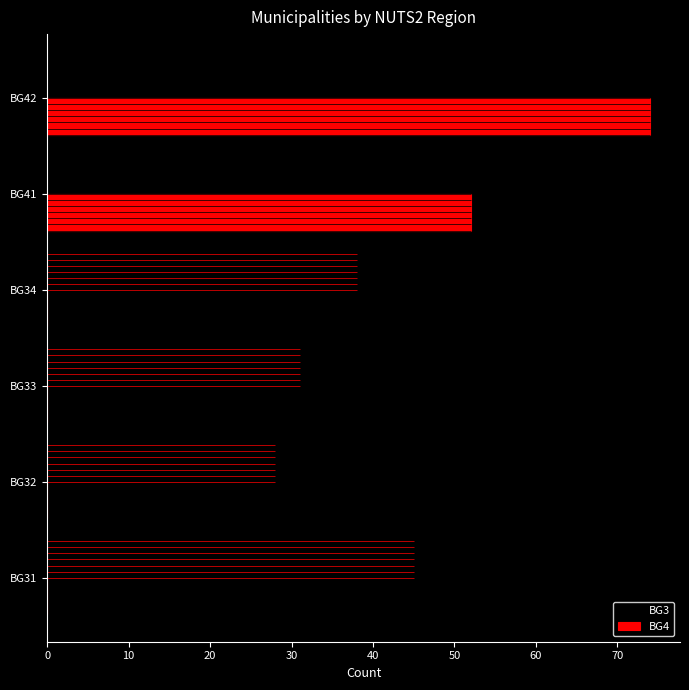

At which label is BG4 closest to 37?

BG41